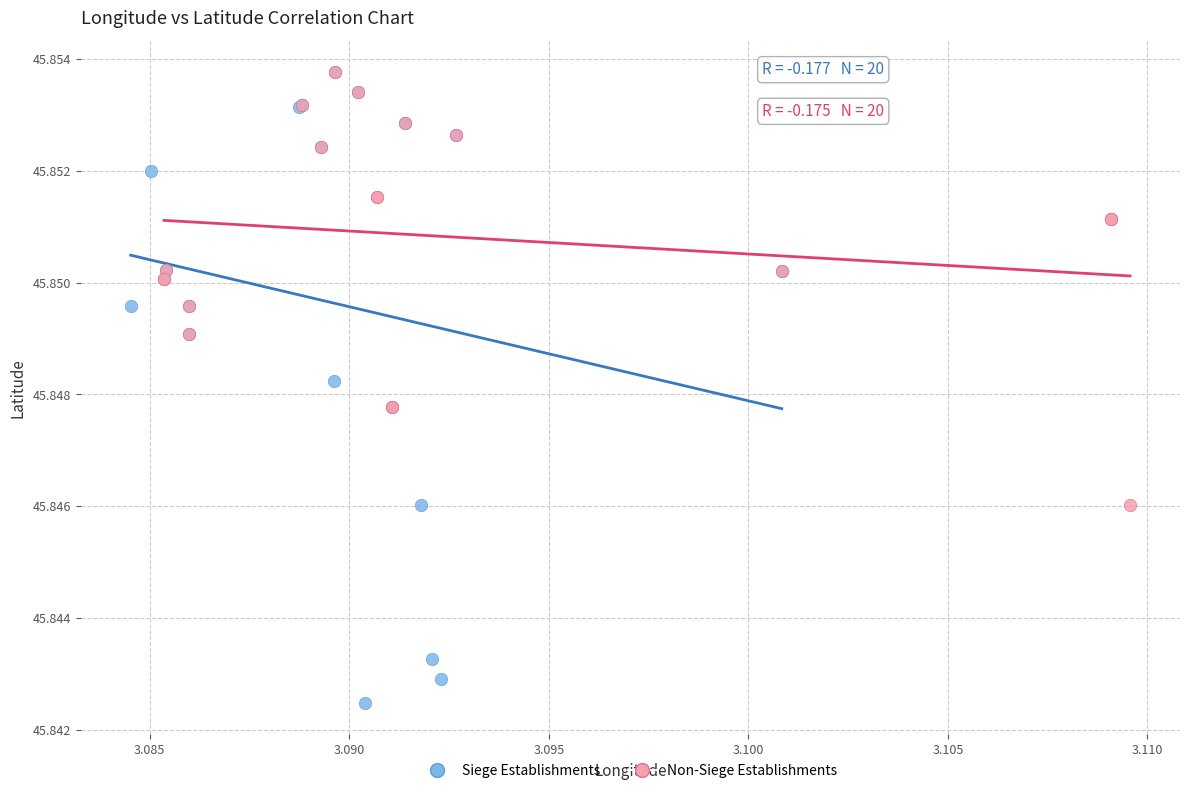

What are all the series names shown in the legend?

Siege Establishments, Non-Siege Establishments